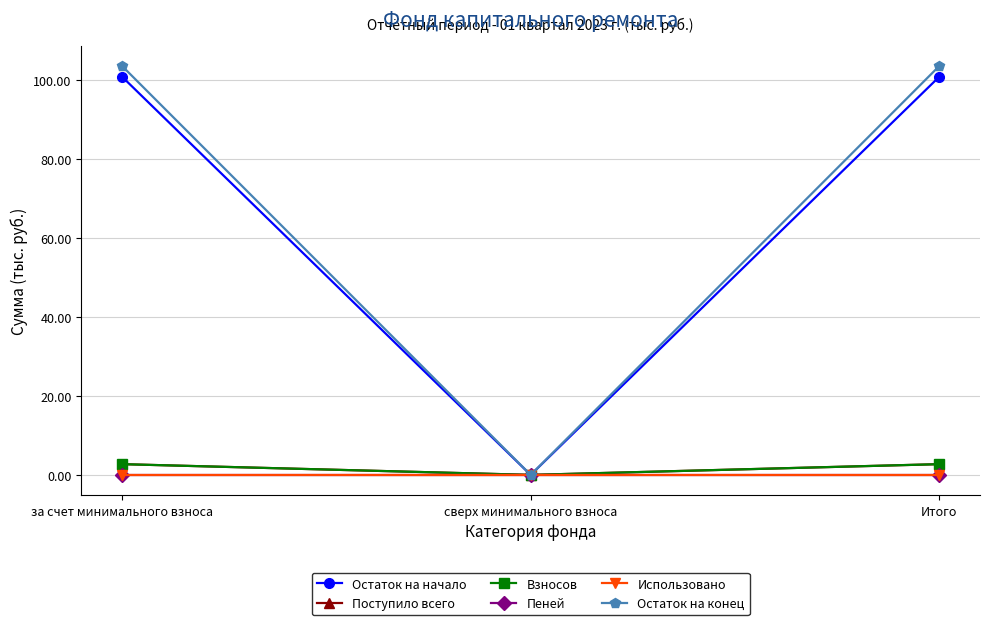

At which category is the sum across all series the highest?

за счет минимального взноса